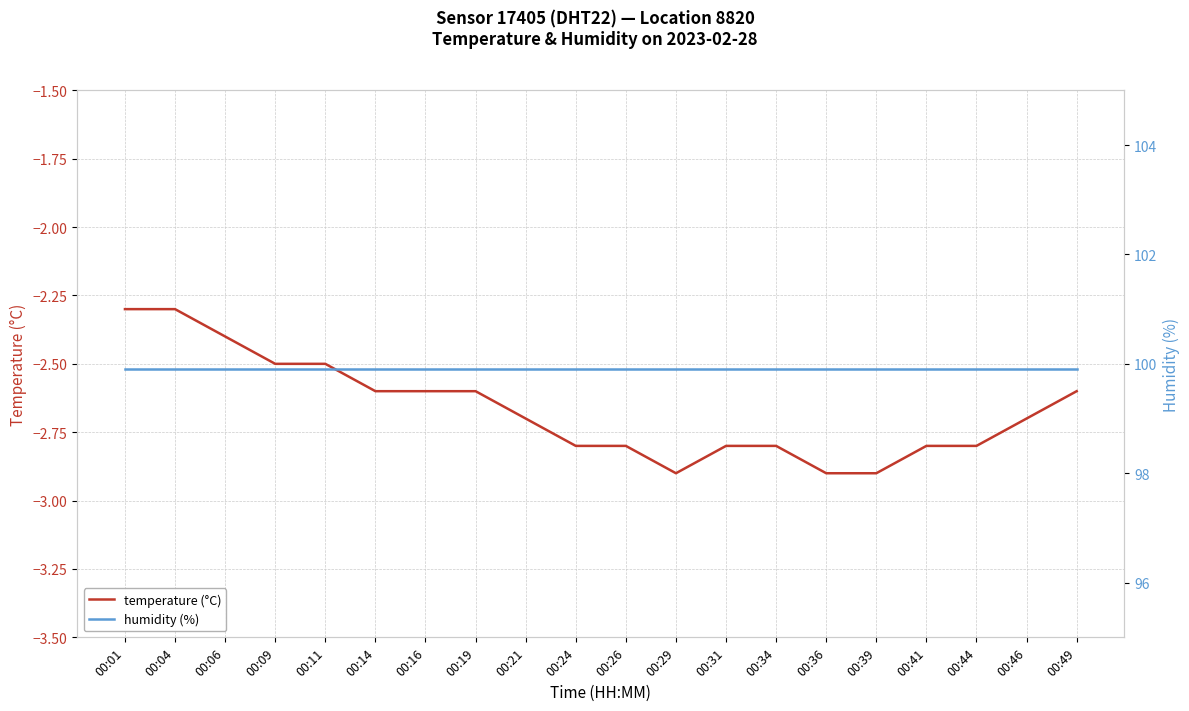

True or false: humidity (%) and temperature (°C) cross at least once.

False